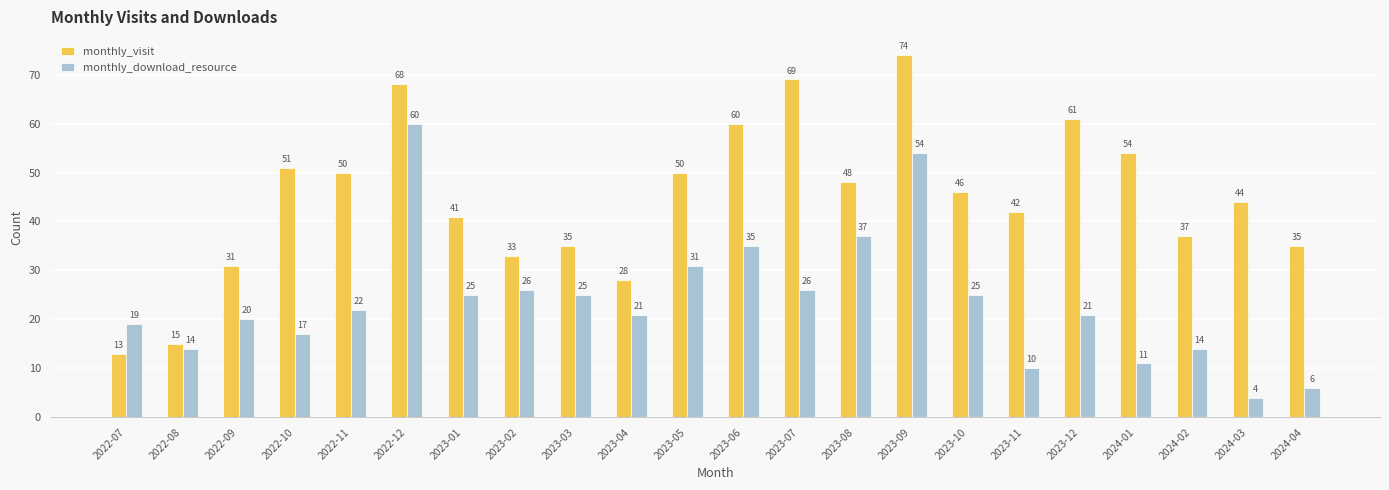

Which series changed the most between 2022-10 and 2023-11?

monthly_visit